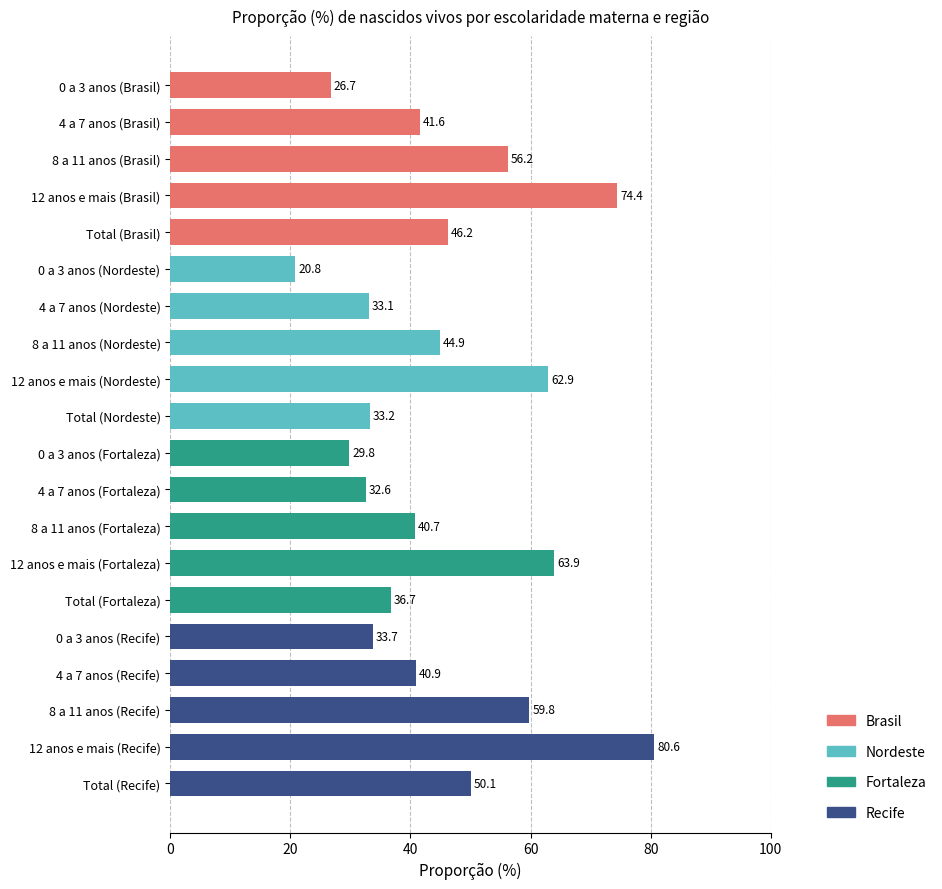

At which label is the value closest to 50?

Total (Recife)